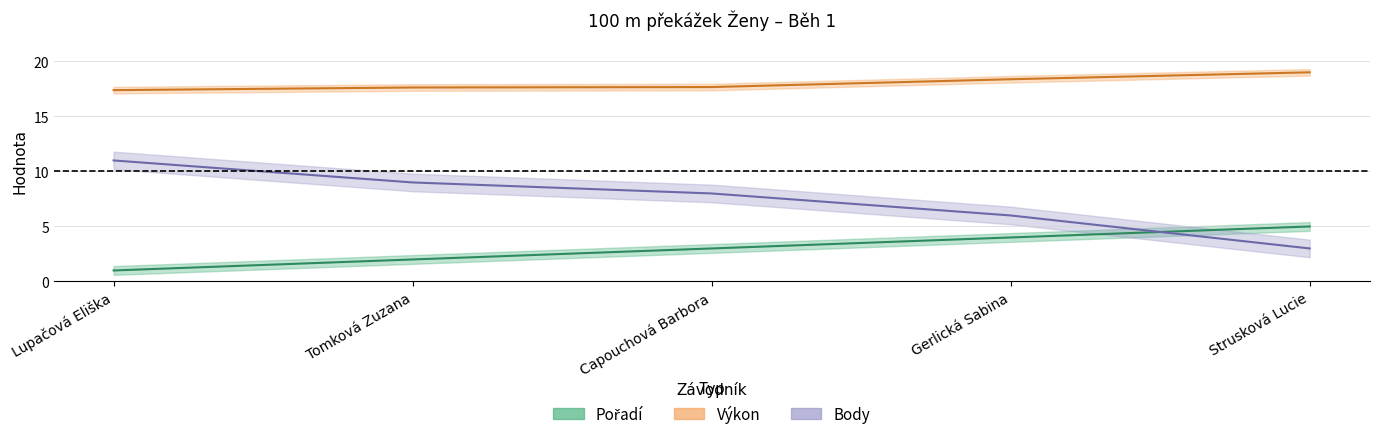

How many lines are shown in the chart?

3